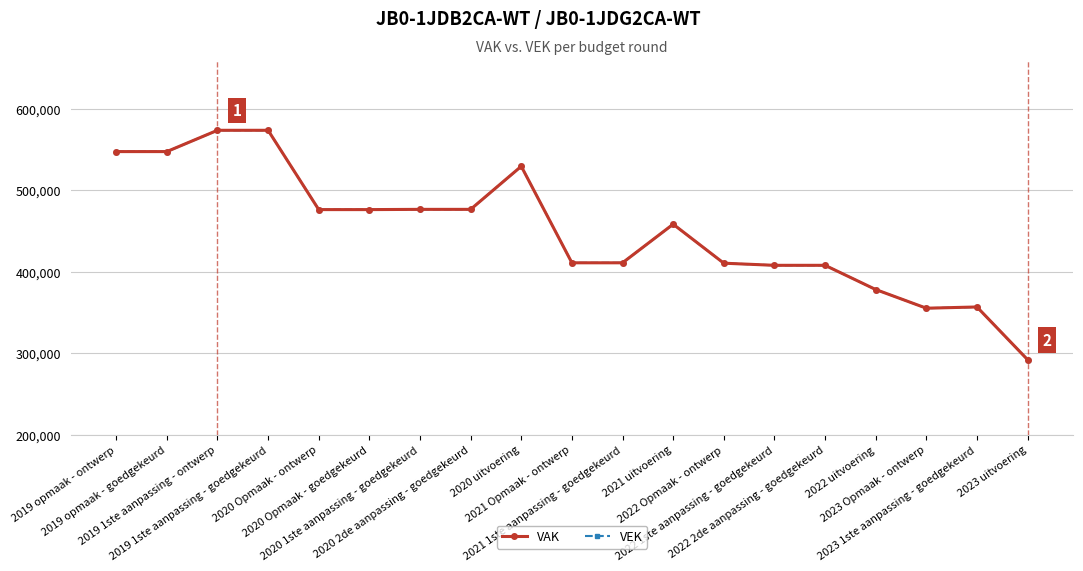

What is the lowest value of the VEK series?

292136